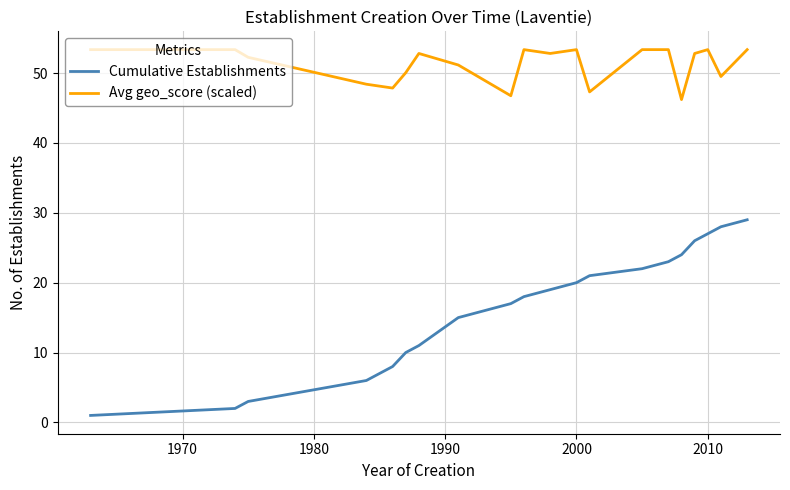

Rank the series by their maximum value, from highest to lowest.

Avg geo_score (scaled), Cumulative Establishments